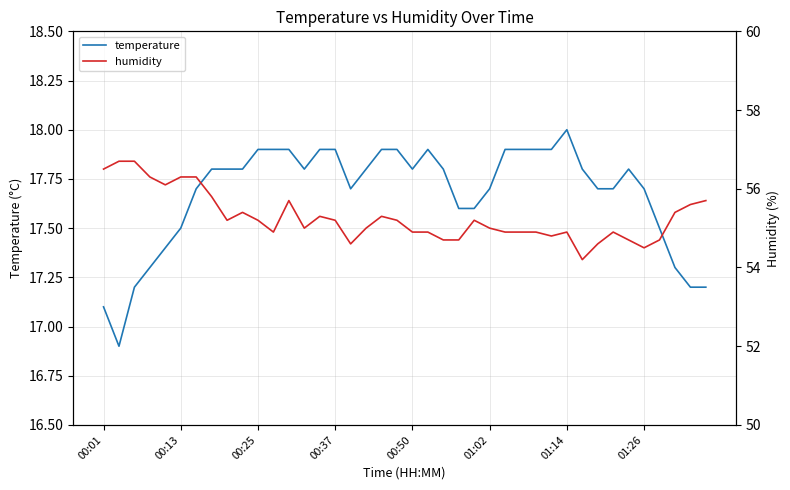

Does the chart have visible grid lines?

Yes